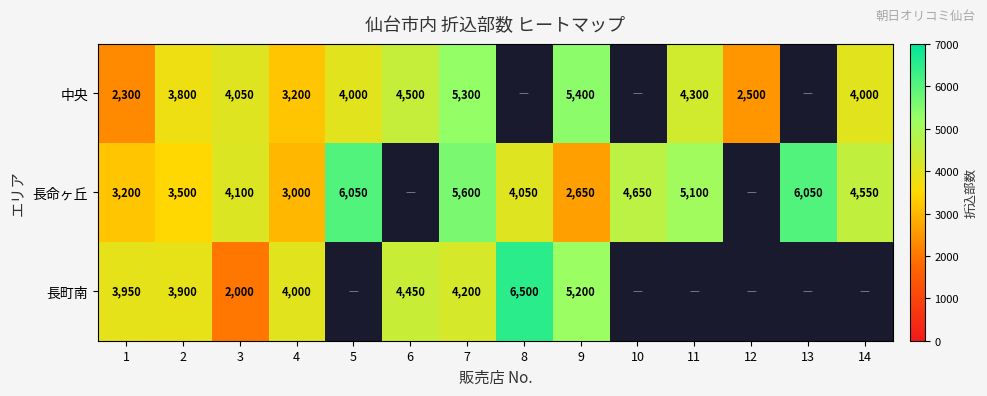

Count the number of data series in this chart.

3